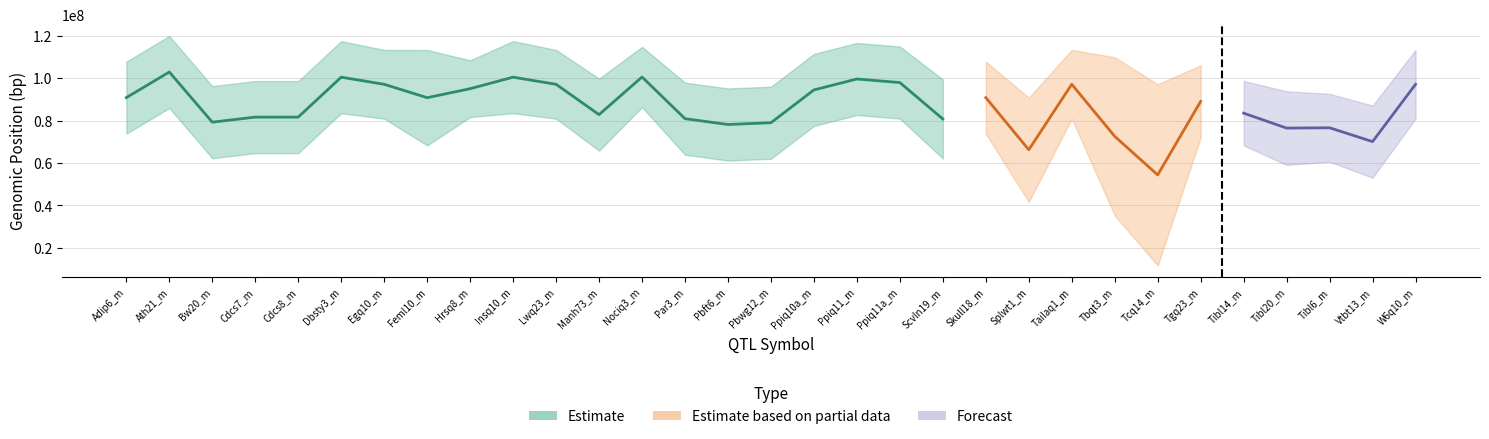

Does the chart display data point markers on the line(s)?

No